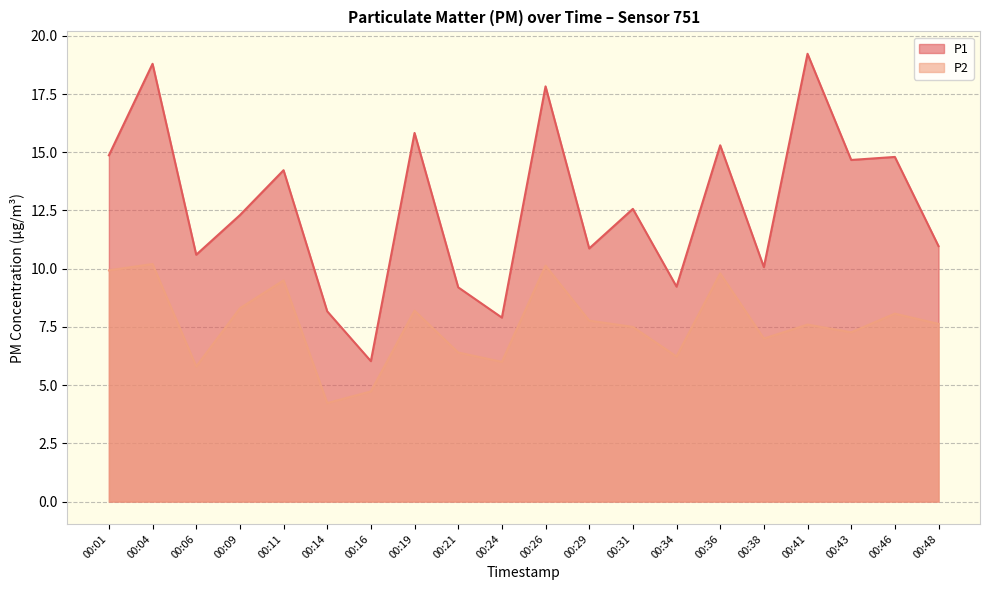

Is the value of P2 at 00:09 greater than the value of P1 at 00:24?

Yes